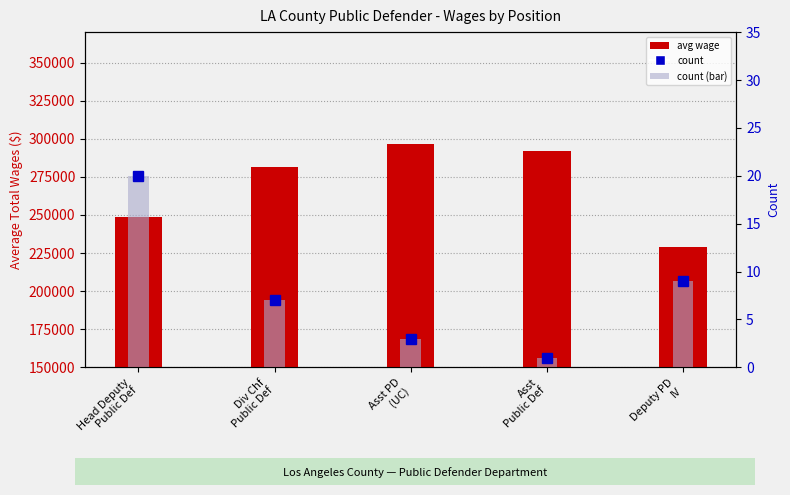

What is the lowest value of the count (points) series?

1.0